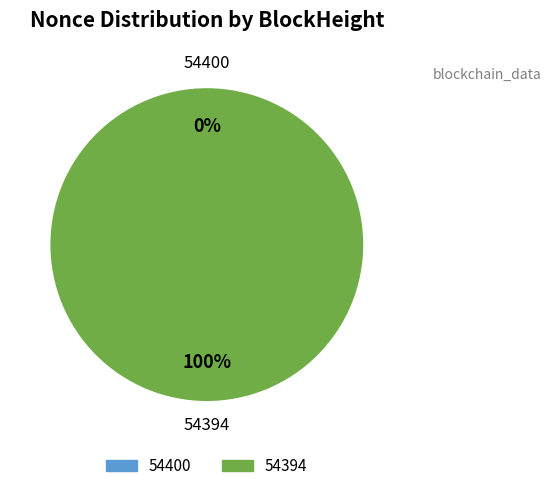

What is the total percentage of 54394 and 54400?

100.0%